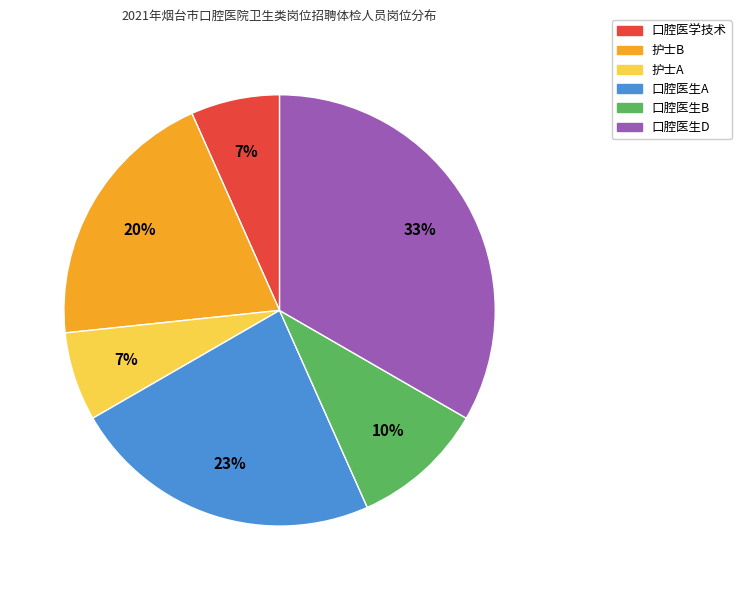

Is it true that 口腔医学技术 is 1% of the pie?

False